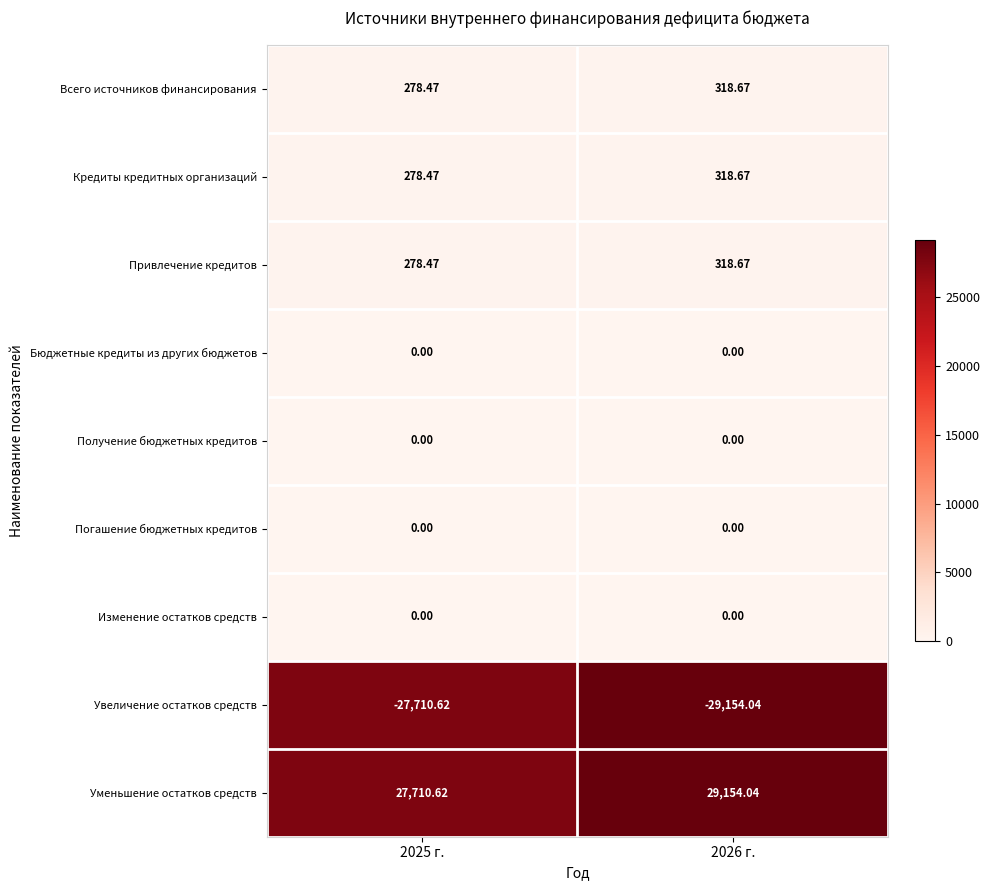

At how many categories does at least one series exceed 16474?

2